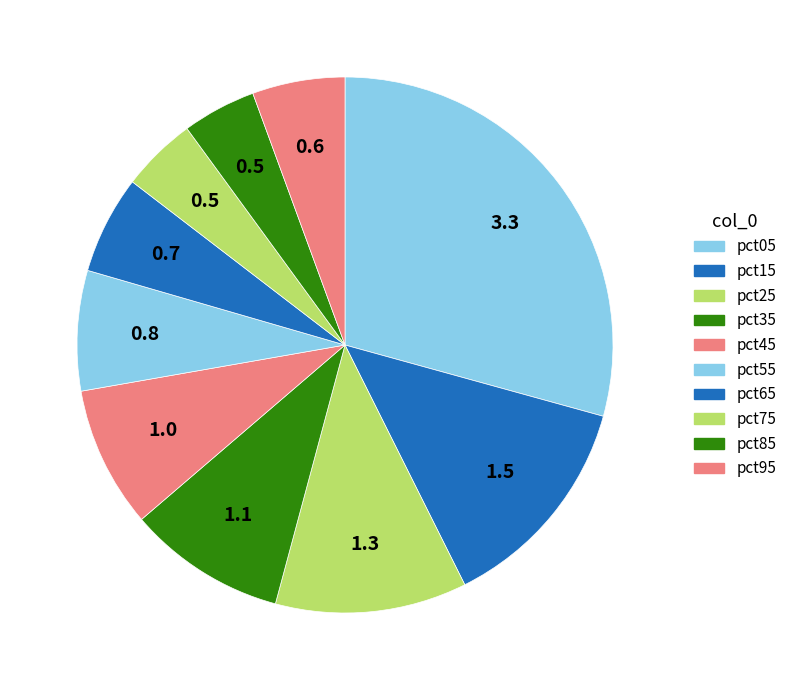

Is it true that pct75 is 19% of the pie?

False